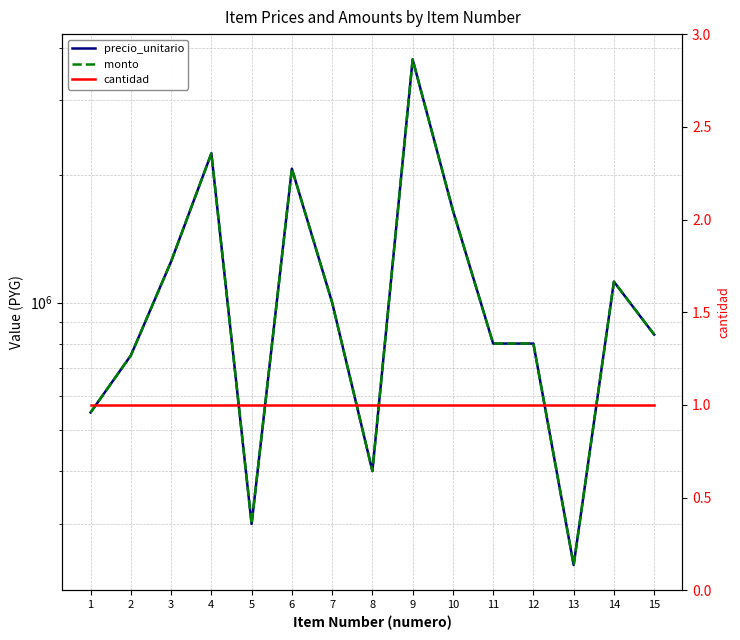

Rank the series by their maximum value, from lowest to highest.

cantidad, precio_unitario, monto